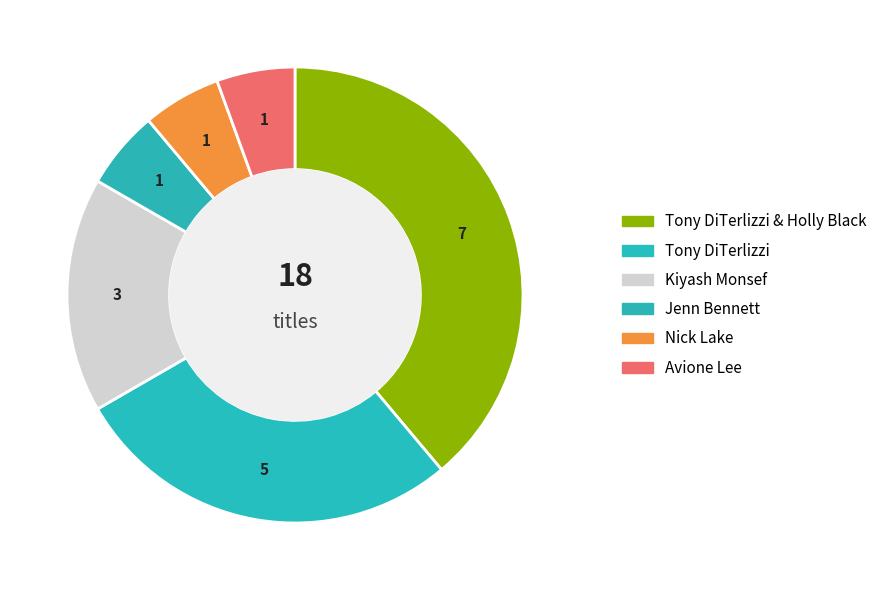

How many slices are in this pie chart?

6